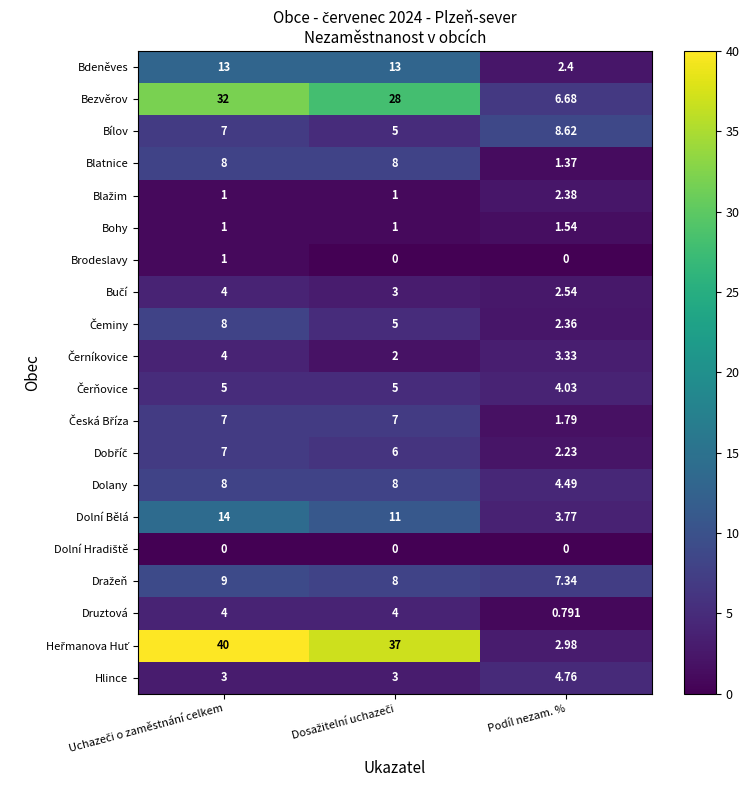

Which category has the lowest value in the Bezvěrov series?

Podíl nezam. %